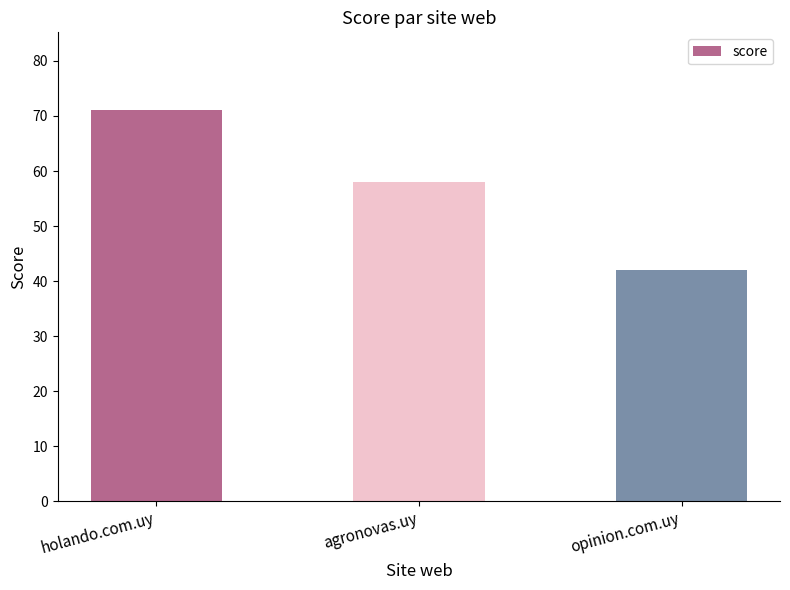

What is the sum of the values at opinion.com.uy and holando.com.uy?

113